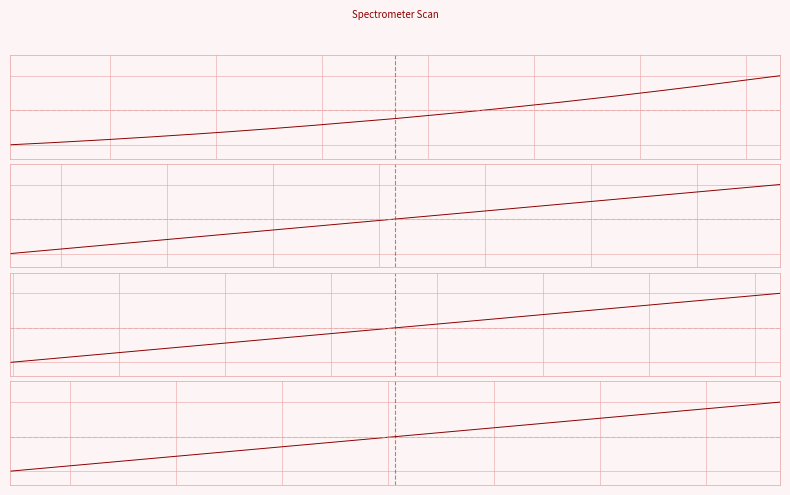

What is the difference between the second highest and second lowest values?

0.9